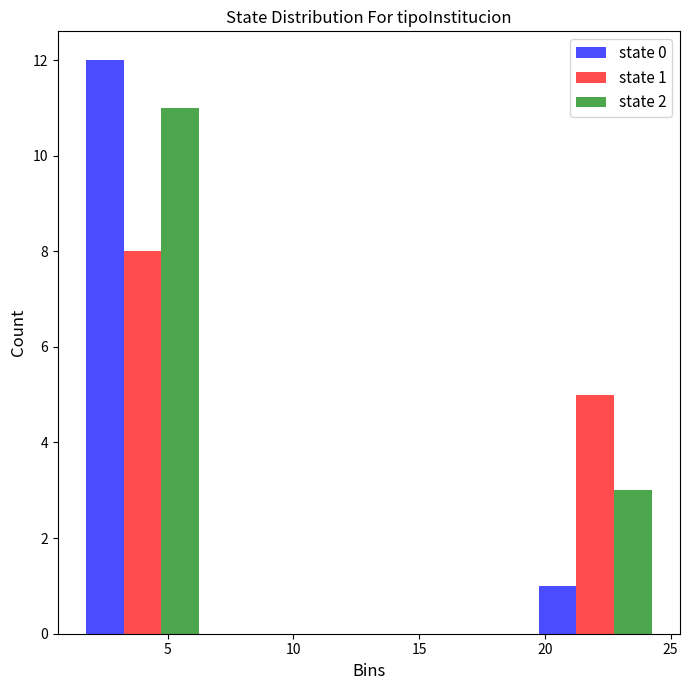

In the state 0 series, which range on the x-axis has the tallest bar?

1 to 7